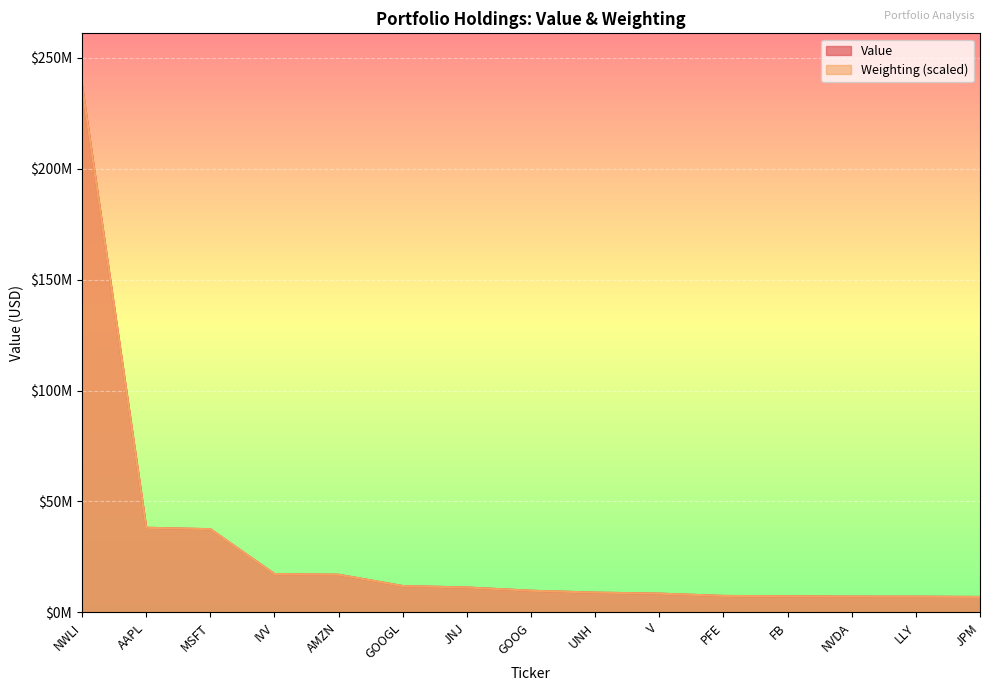

At UNH, list the series in order from largest to smallest.

Weighting, Value